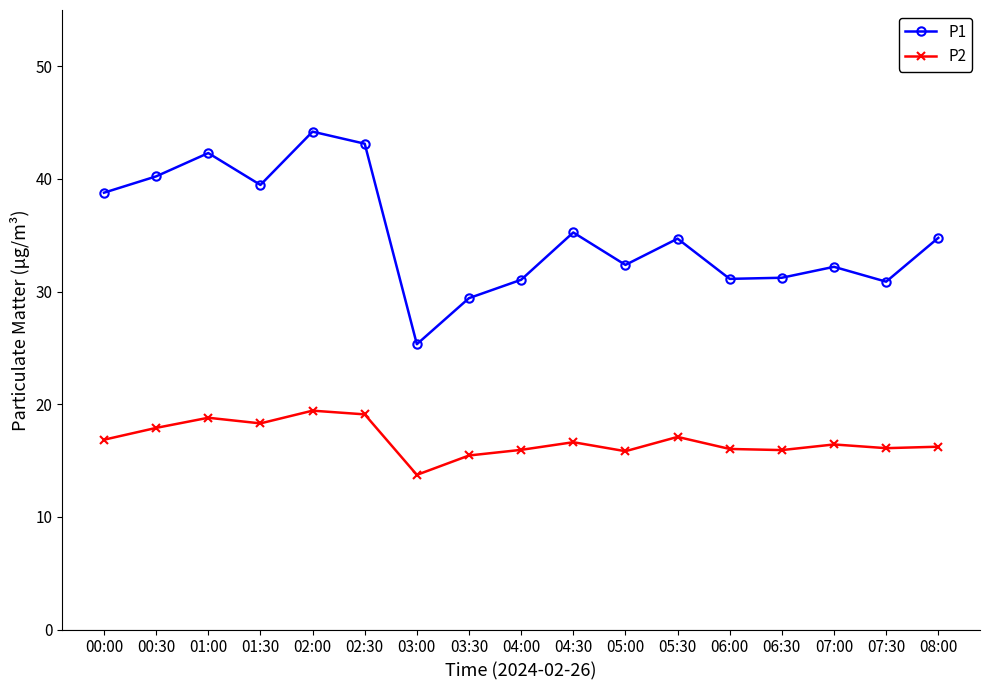

What is the difference between the maximum and second lowest values in the P2 series?

4.0